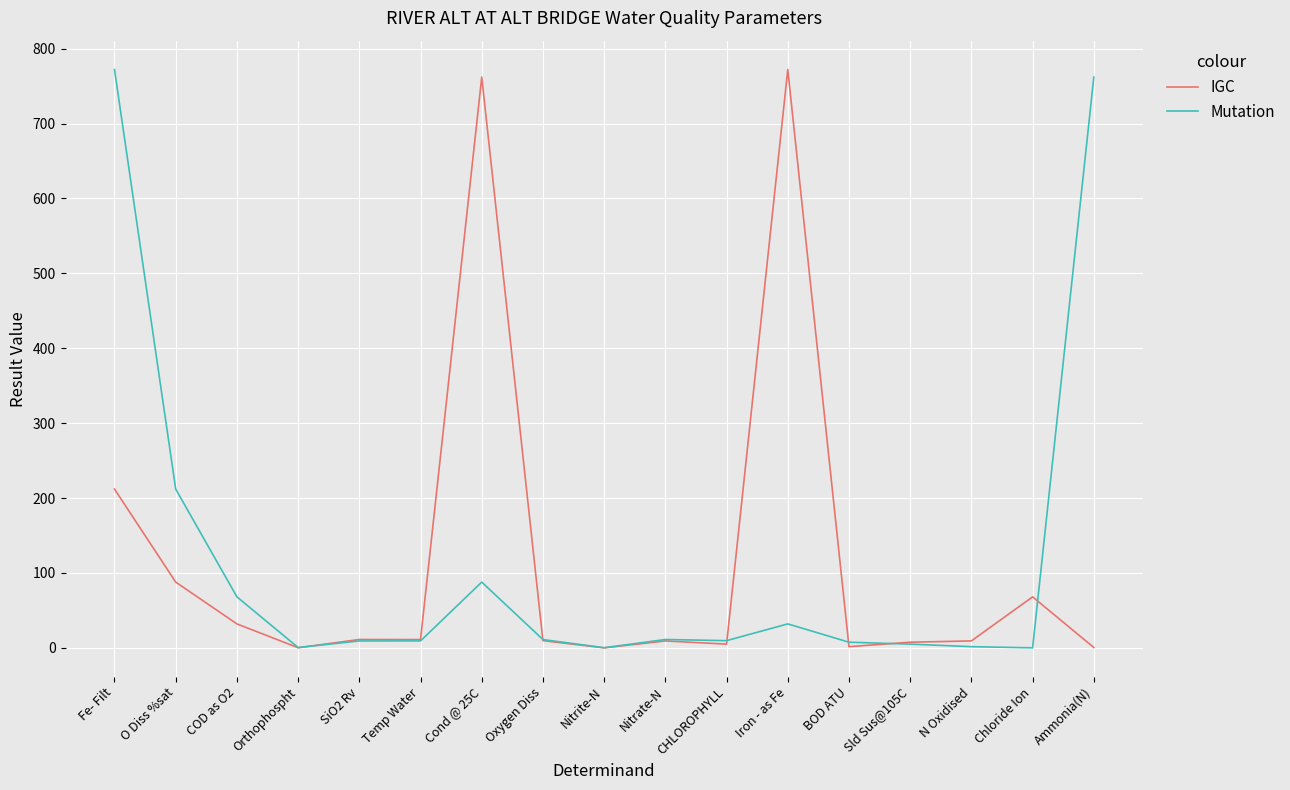

Where is Mutation nearest to the value 386?

O Diss %sat